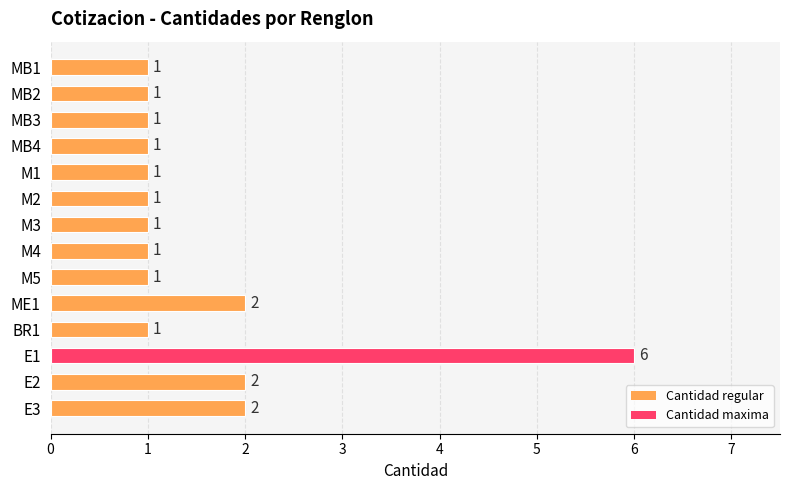

What is the average value?

2